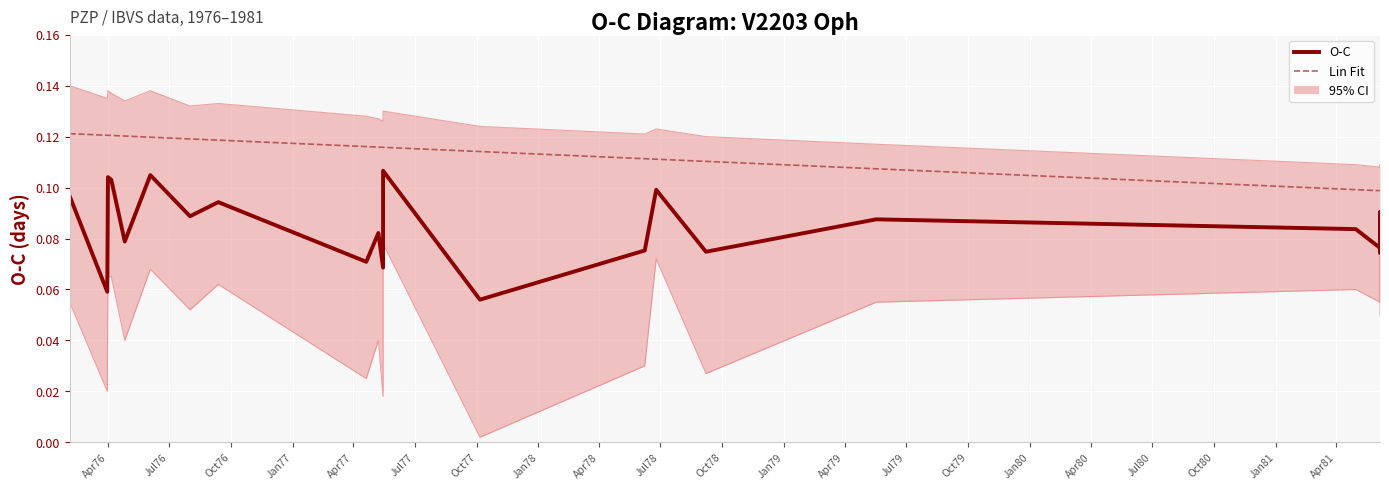

How many lines are shown in the chart?

2